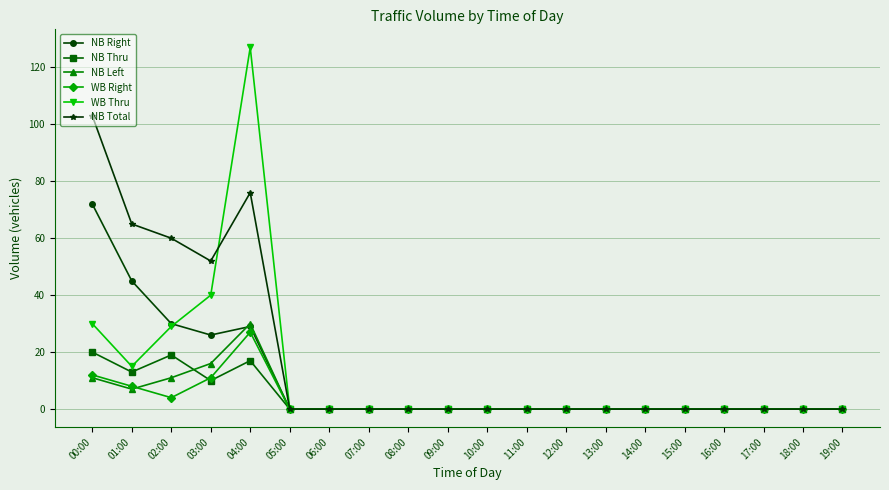

At which category does the chart reach its peak across all series?

04:00